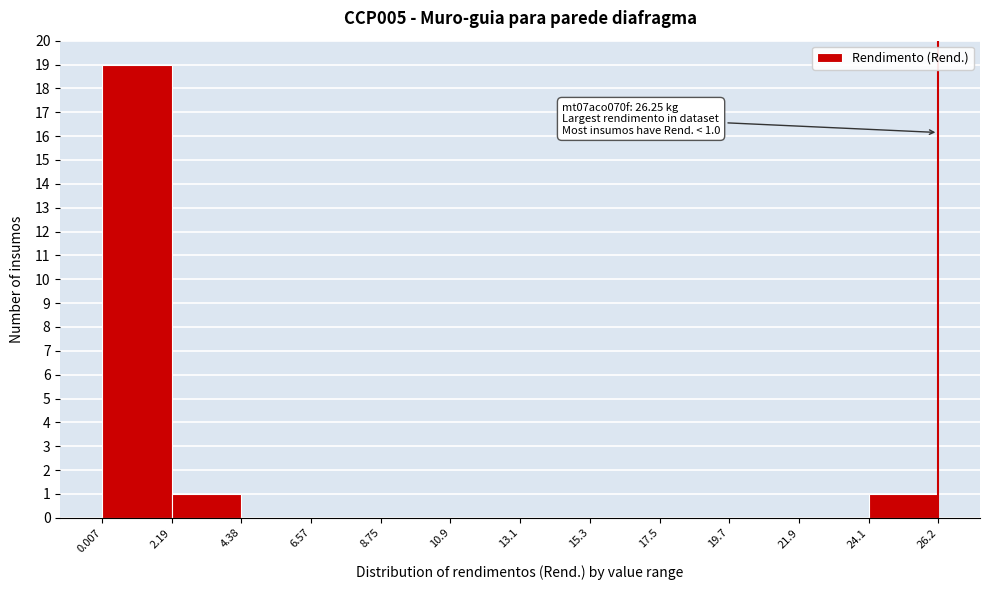

Which range on the x-axis has the tallest bar?

0.007 to 2.19